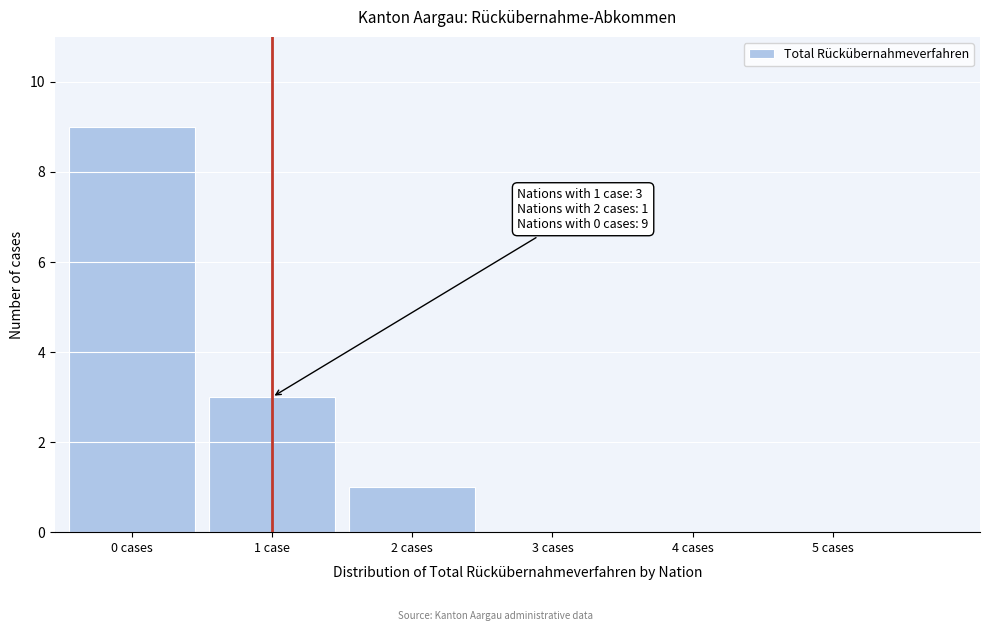

Reading right to left, list all the values displayed in this chart.

5 cases=0	4 cases=0	3 cases=0	2 cases=1	1 case=3	0 cases=9